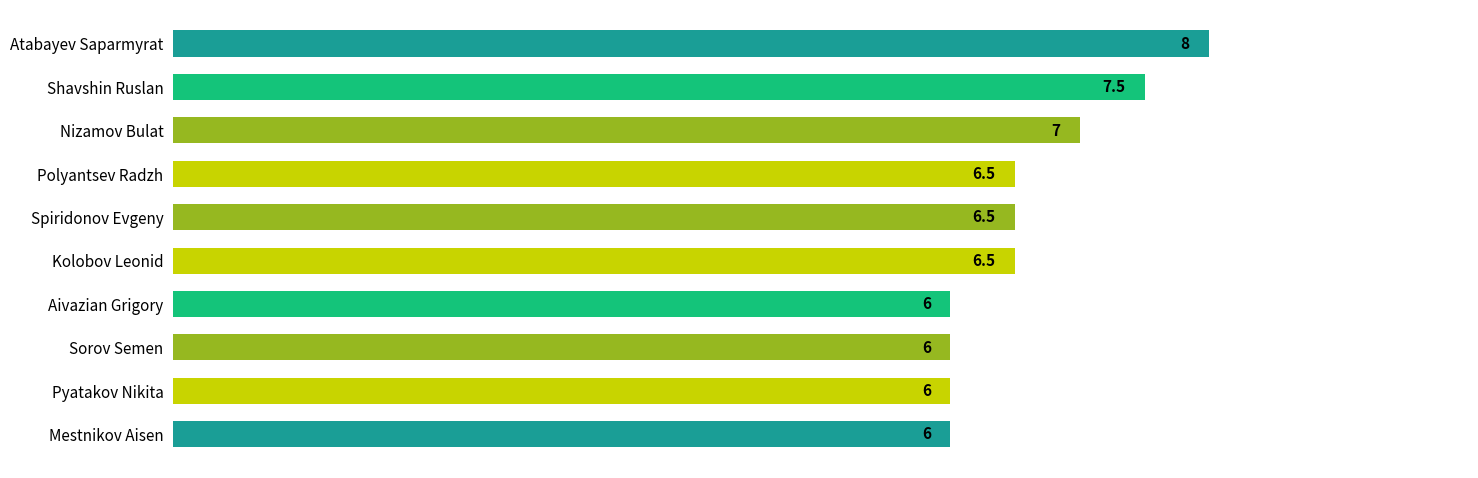

The chart shows a value of 4.6 at Atabayev Saparmyrat. True or false?

False